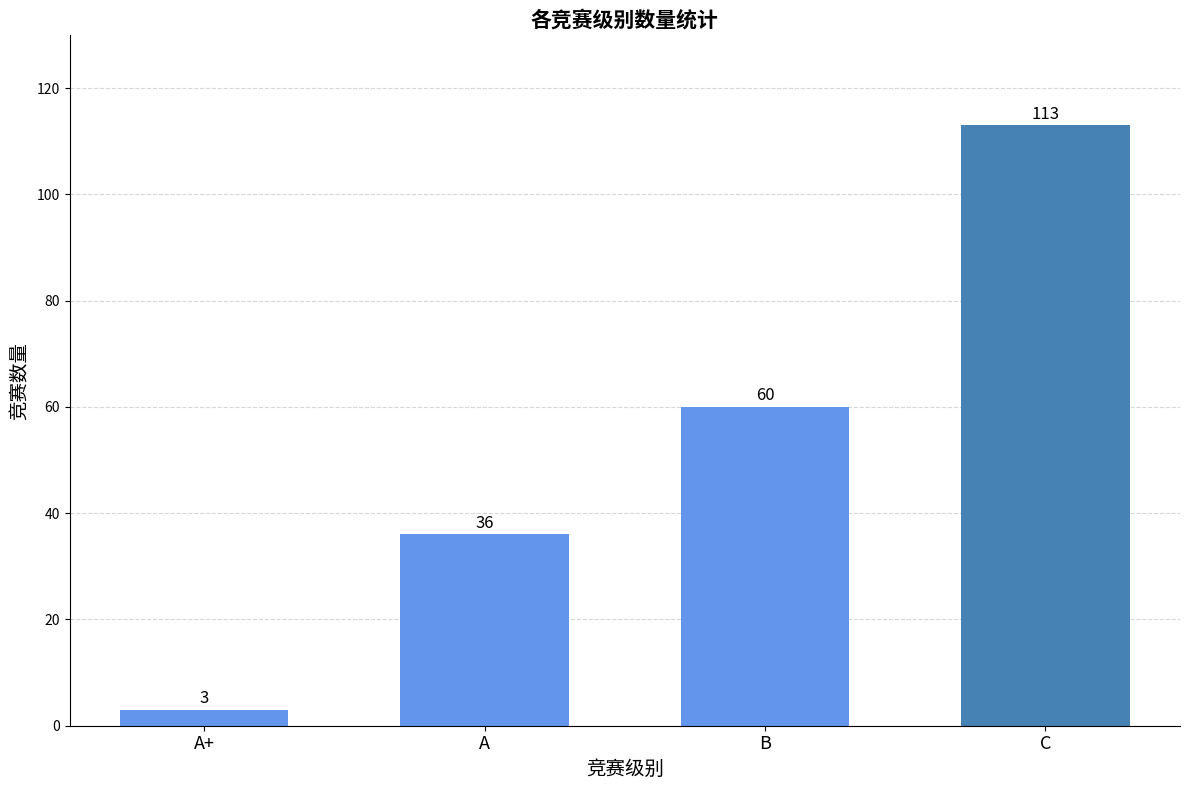

The chart shows a value of 60 at B. True or false?

True